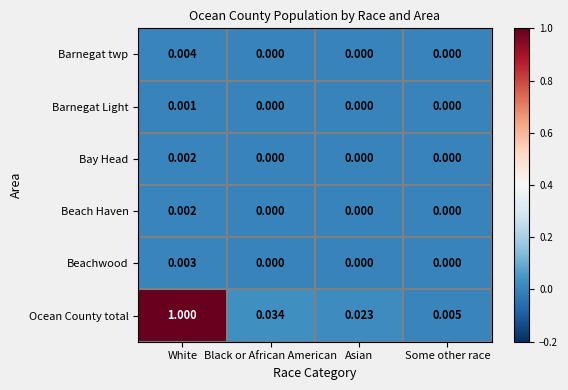

At which category is the sum across all series the highest?

White